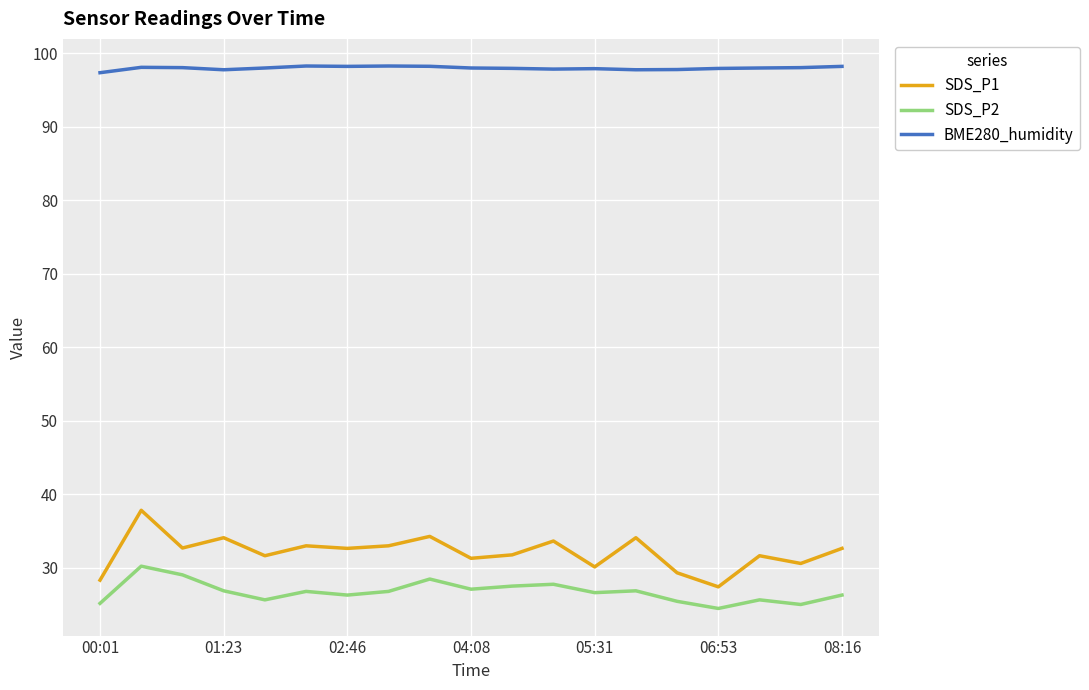

True or false: SDS_P1 and BME280_humidity cross at least once.

False